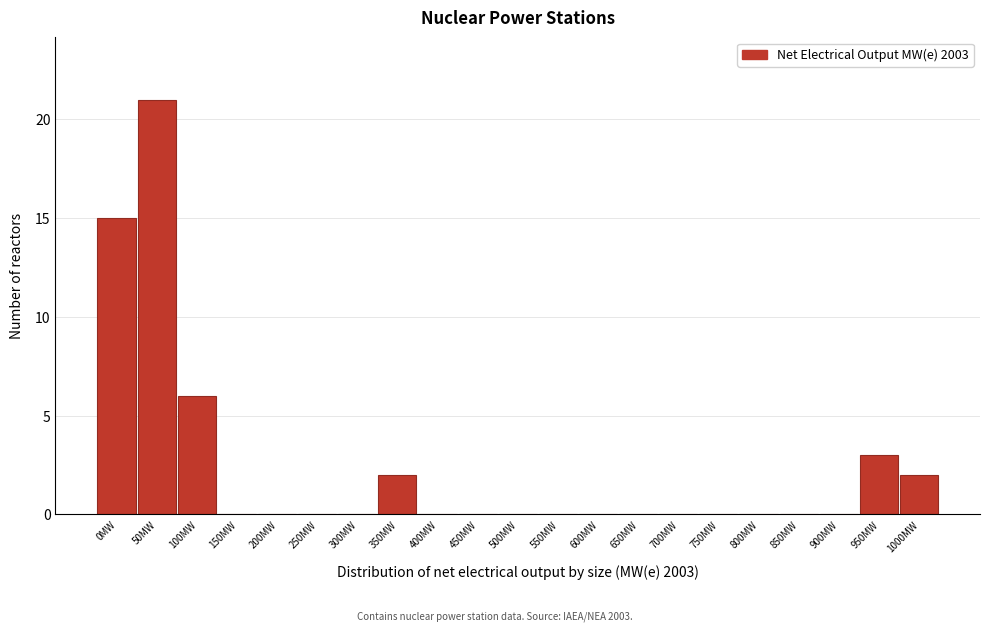

Reading left to right, list all the values displayed in this chart.

0MW=15	50MW=21	100MW=6	150MW=0	200MW=0	250MW=0	300MW=0	350MW=2	400MW=0	450MW=0	500MW=0	550MW=0	600MW=0	650MW=0	700MW=0	750MW=0	800MW=0	850MW=0	900MW=0	950MW=3	1000MW=2